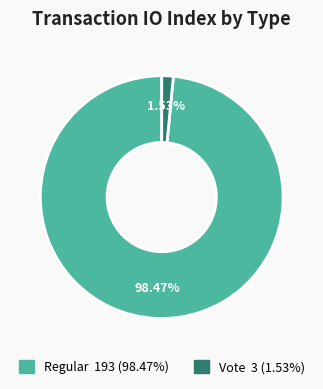

Is Vote the majority of the pie?

No